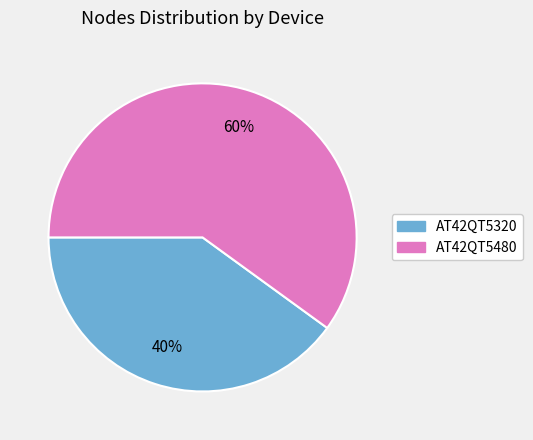

True or false: AT42QT5480 accounts for 46% of the total.

False